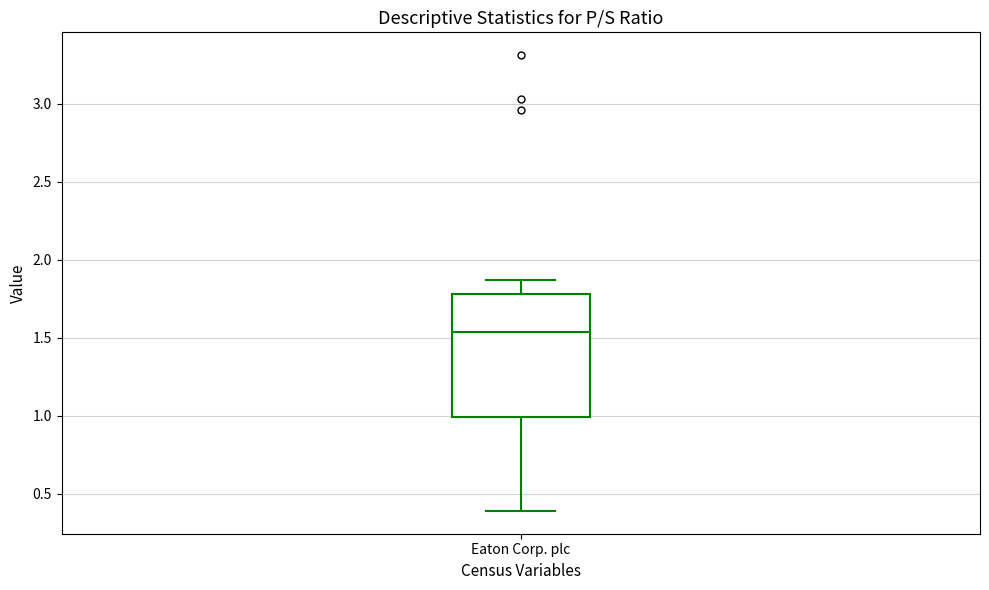

Where does the lower whisker of the box for Eaton Corp. plc end on the y-axis? The values are not printed on the chart, so give them approximately, as read against the axis.

0.40